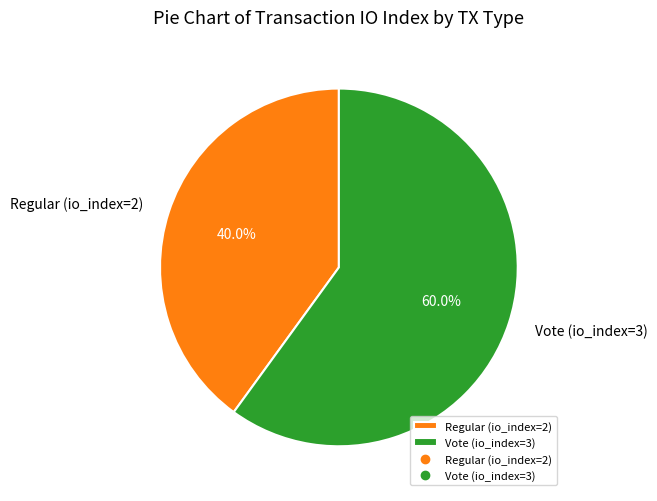

Is Vote (io_index=3) the majority of the pie?

Yes